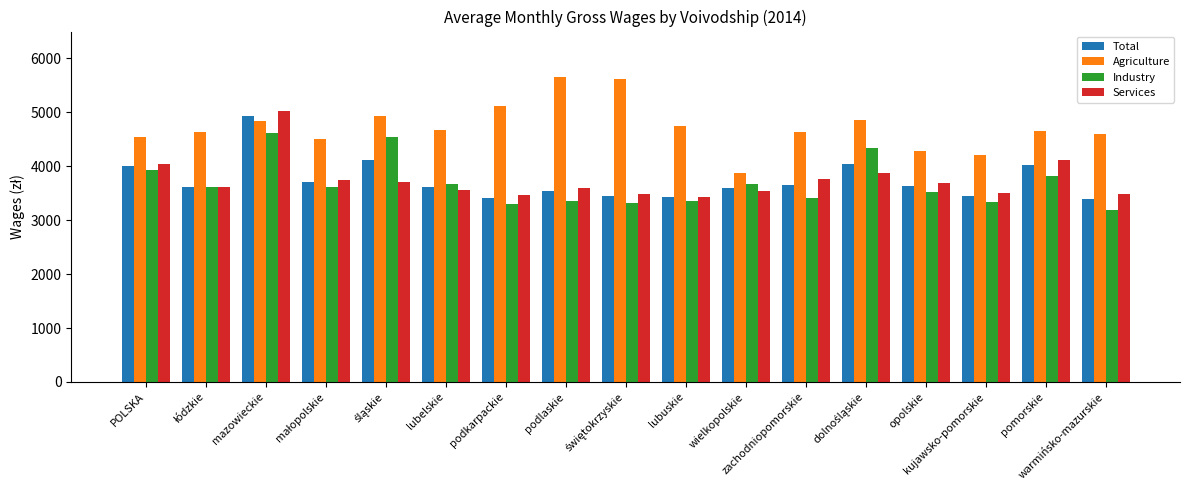

The Agriculture series shows 4597.4 at warmińsko-mazurskie. True or false?

True